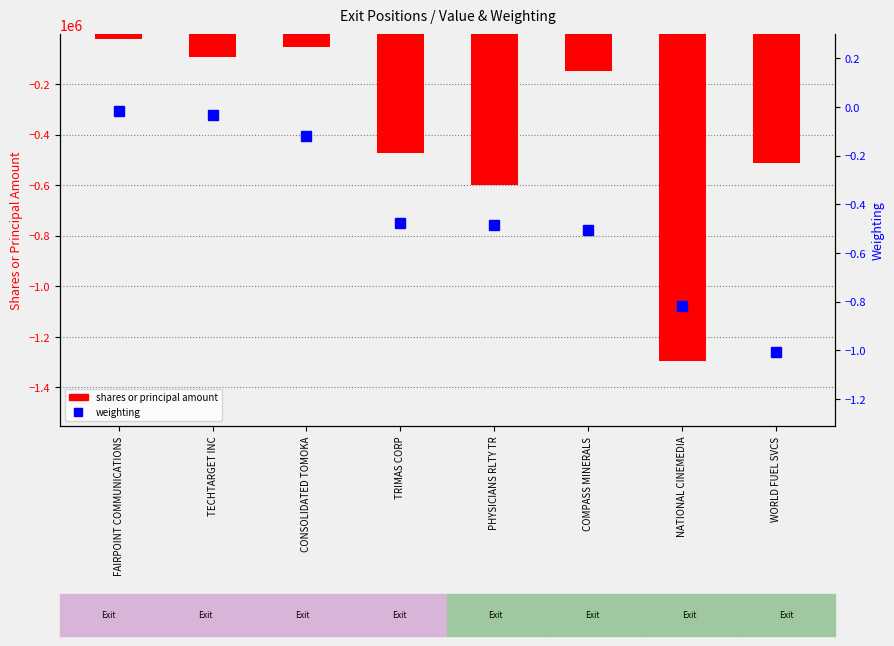

How many groups of bars are there?

8